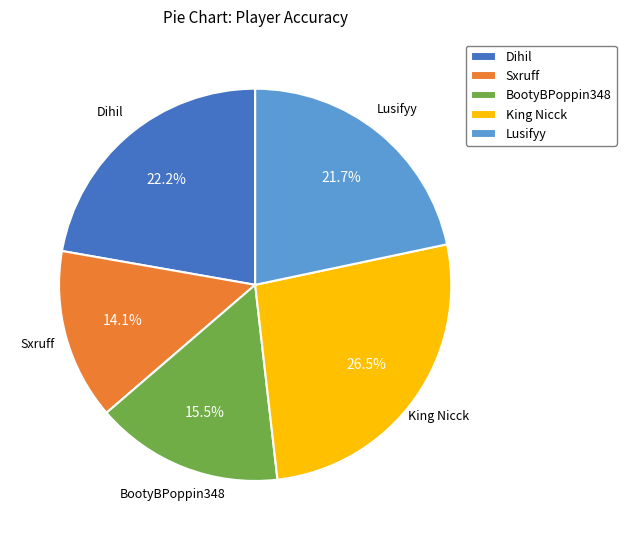

Do Sxruff and King Nicck together represent more than half of the pie?

No